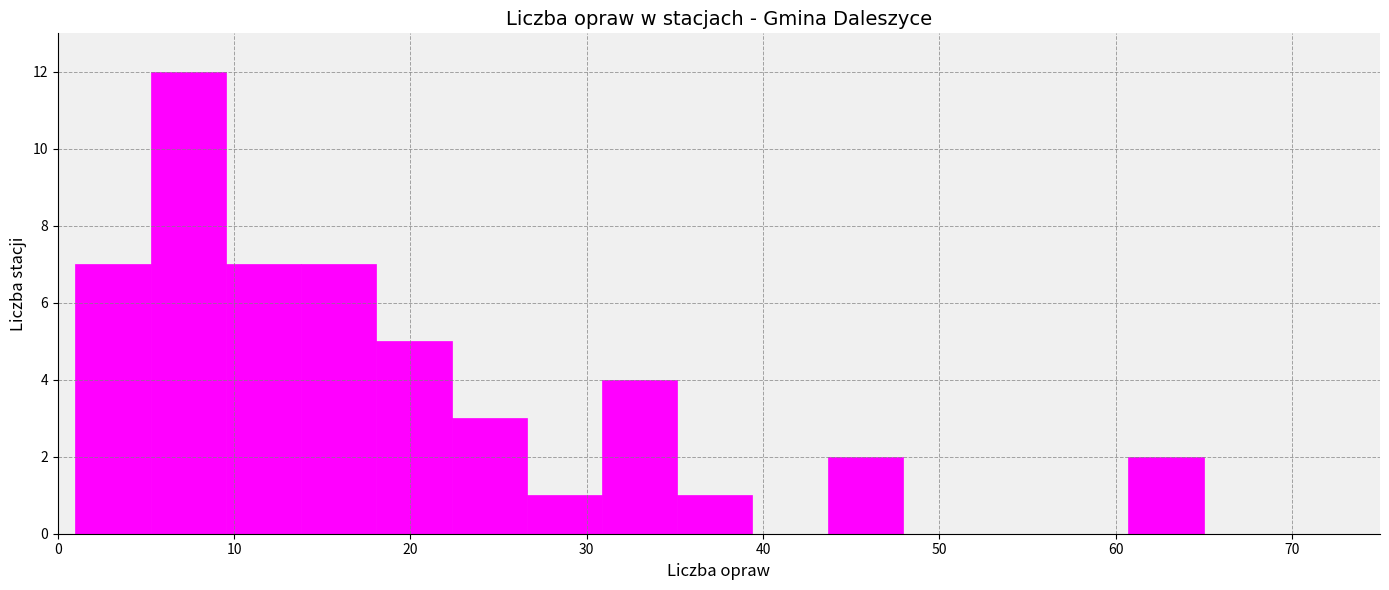

Which range on the x-axis has the tallest bar?

5 to 10